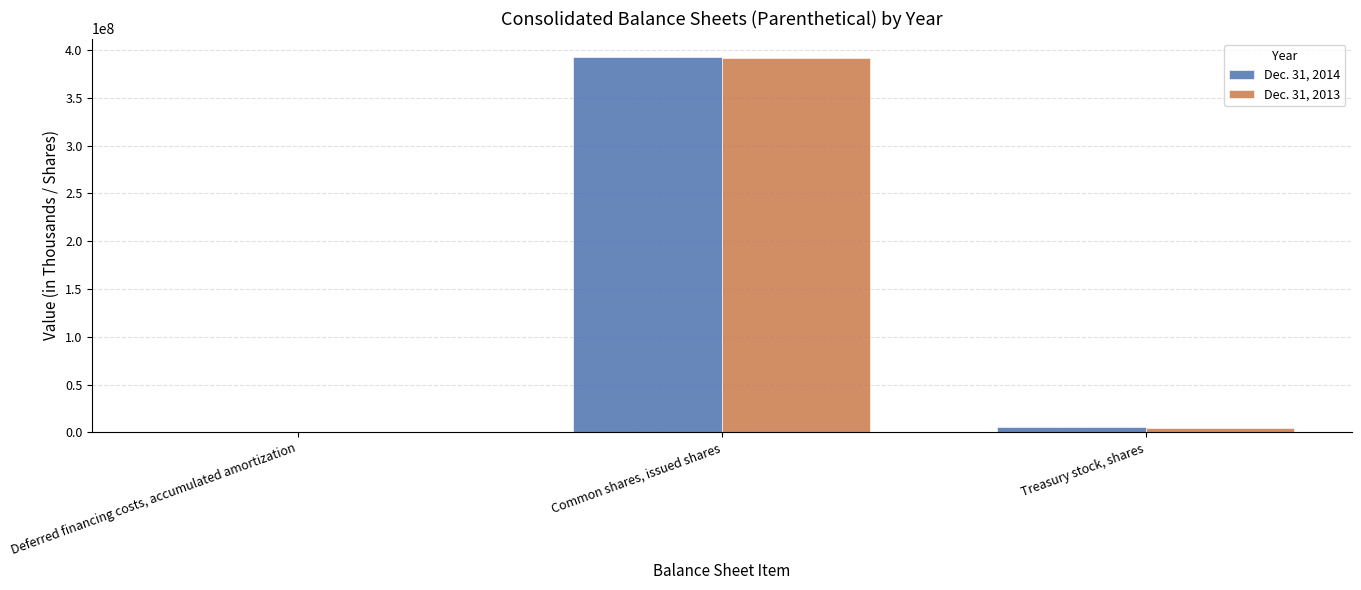

Which category has the highest value in the Dec. 31, 2013 series?

Common shares, issued shares